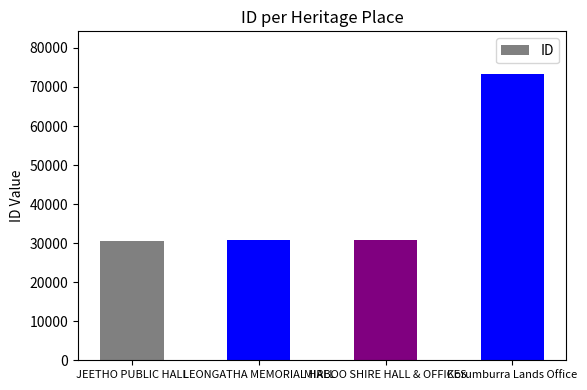

What is the label of the 2nd bar from the left?

LEONGATHA MEMORIAL HALL